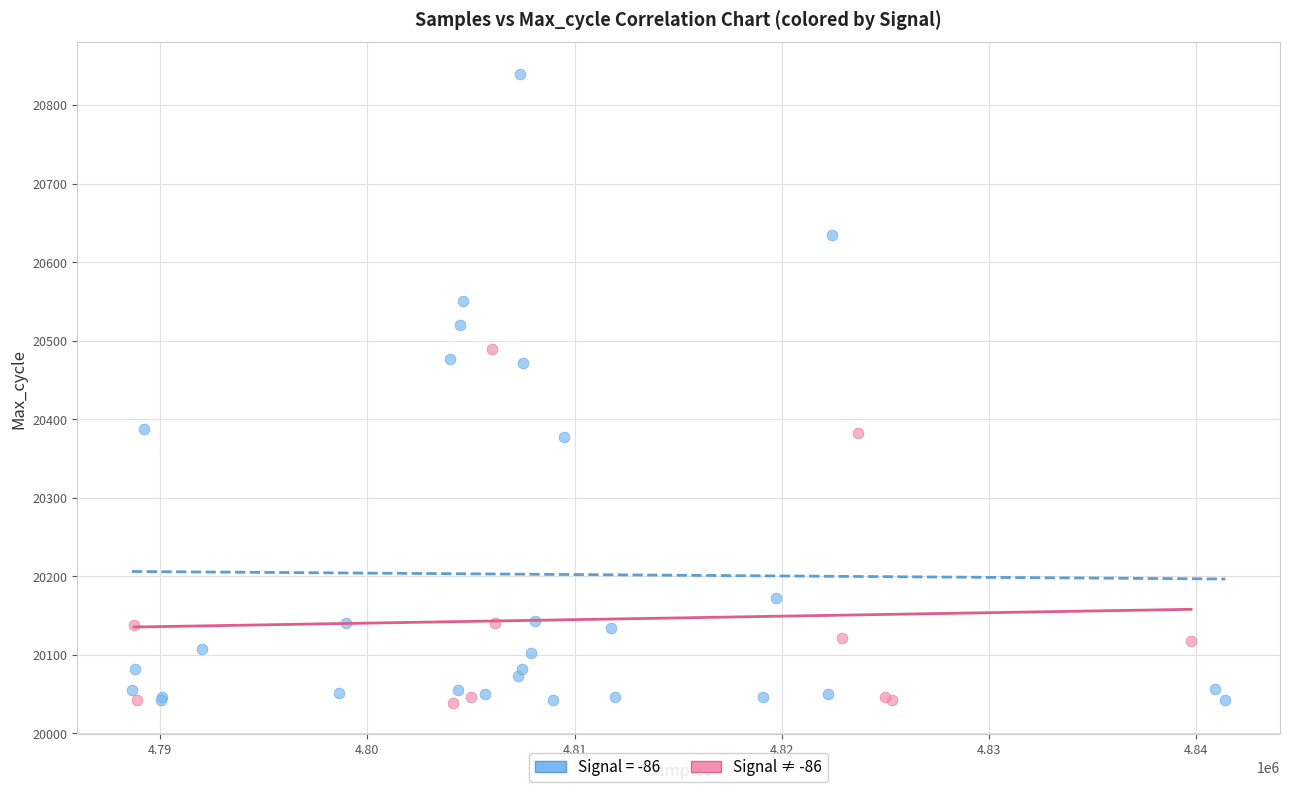

Which series reaches the maximum Y coordinate?

Signal = -86